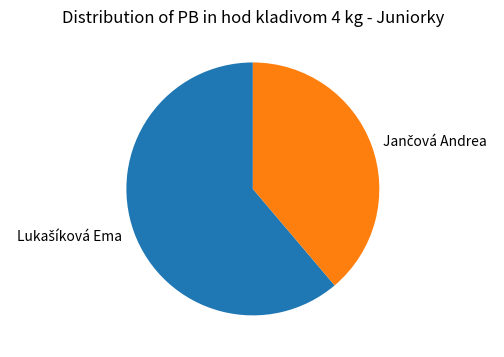

Count the number of slices in the pie.

2